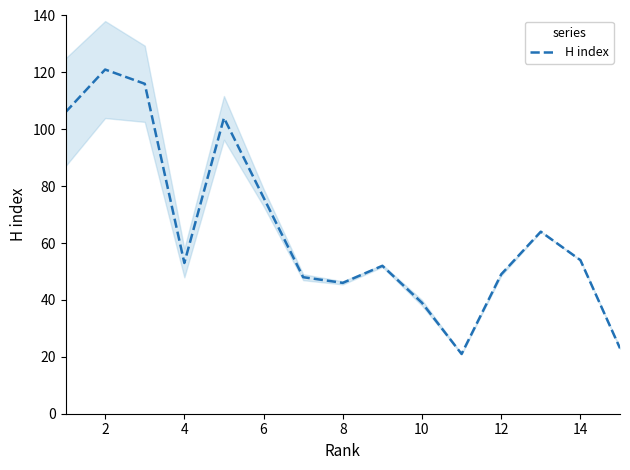

What is the maximum value for H index?

121